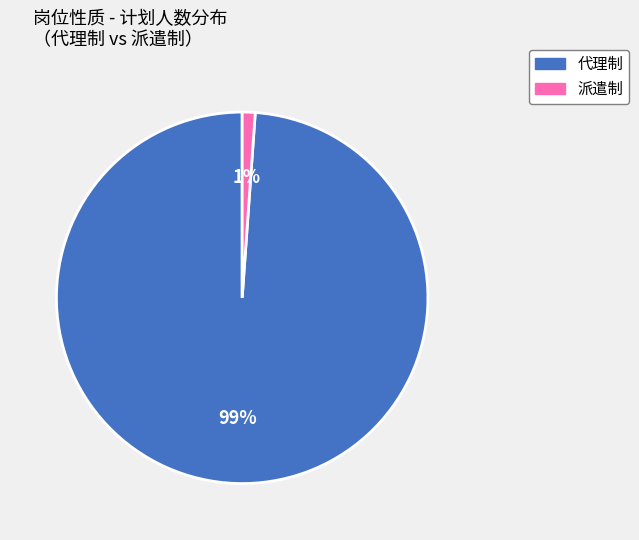

To the nearest percent, what is the combined percentage of 代理制 and 派遣制?

100%